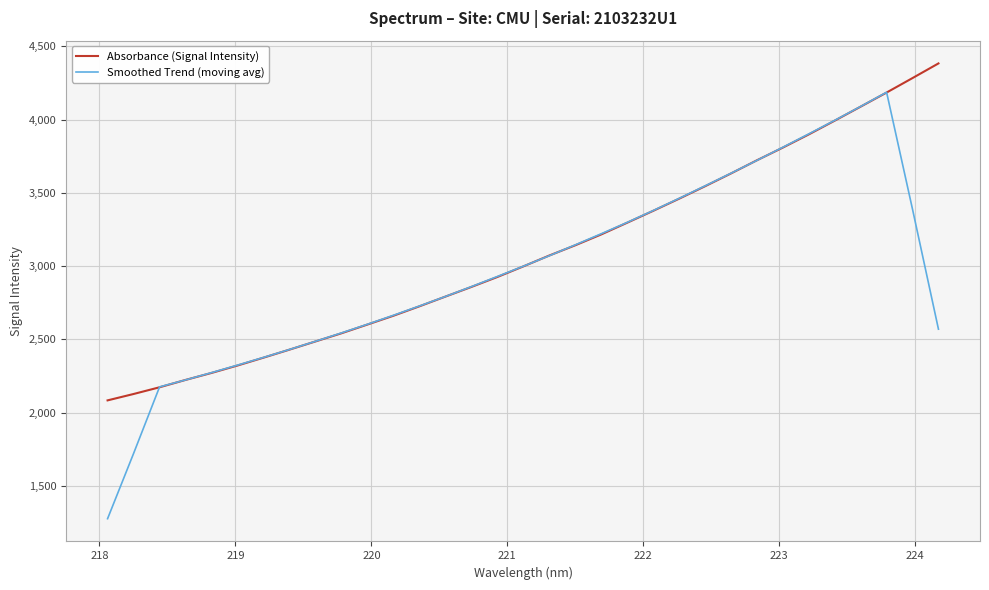

What is the minimum value shown in the chart?

1277.1